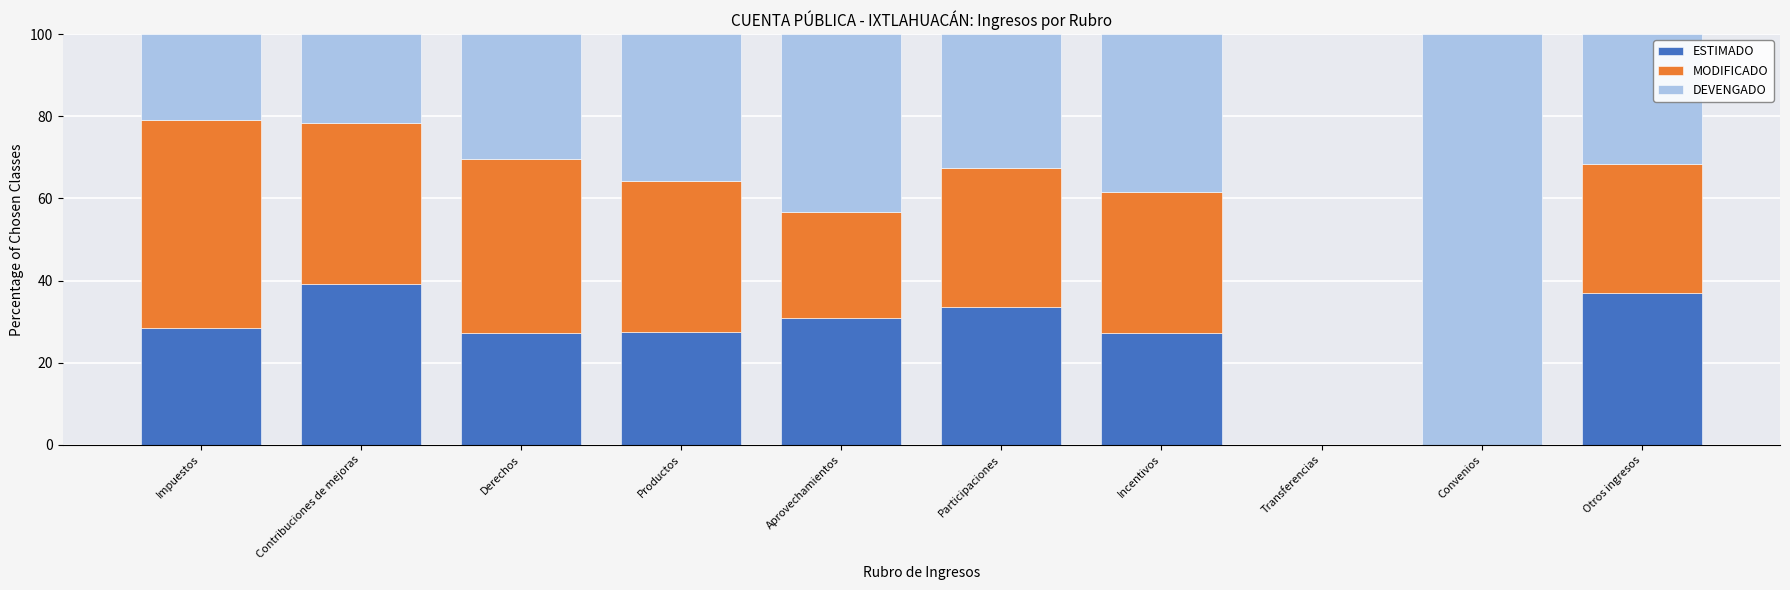

Which category has the highest value in the ESTIMADO series?

Contribuciones de mejoras